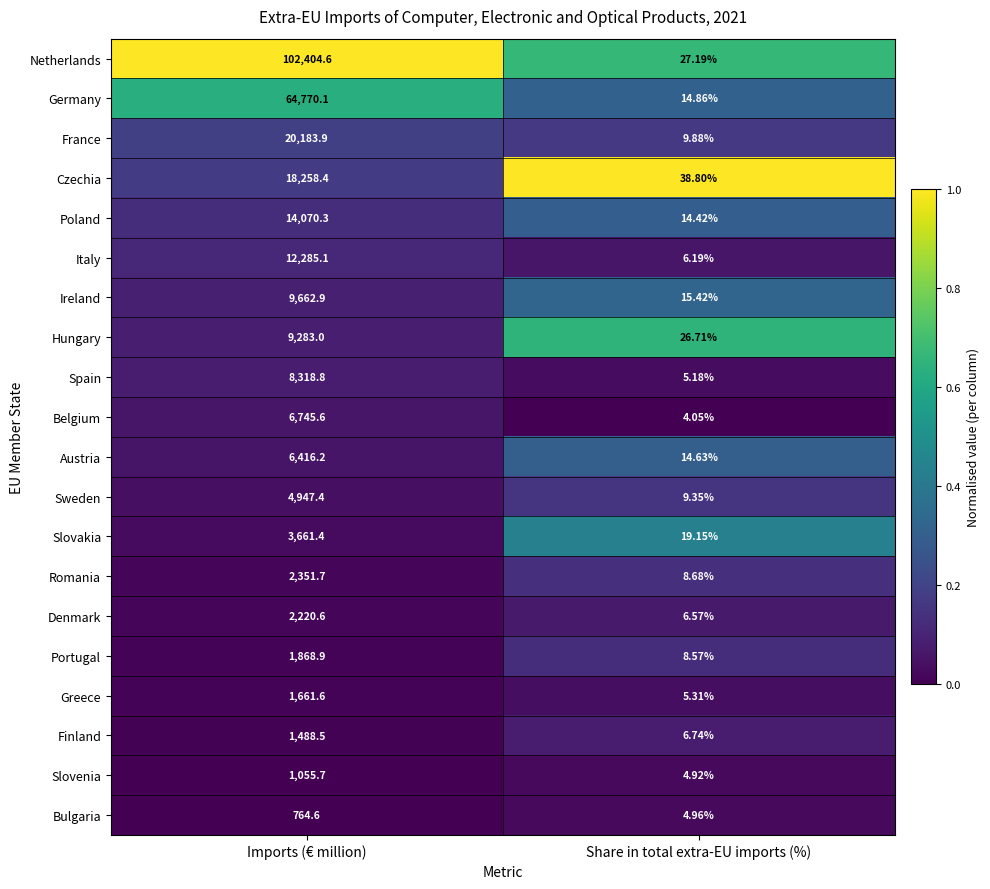

Which series changed the most between Imports (€ million) and Share in total extra-EU imports (%)?

Netherlands